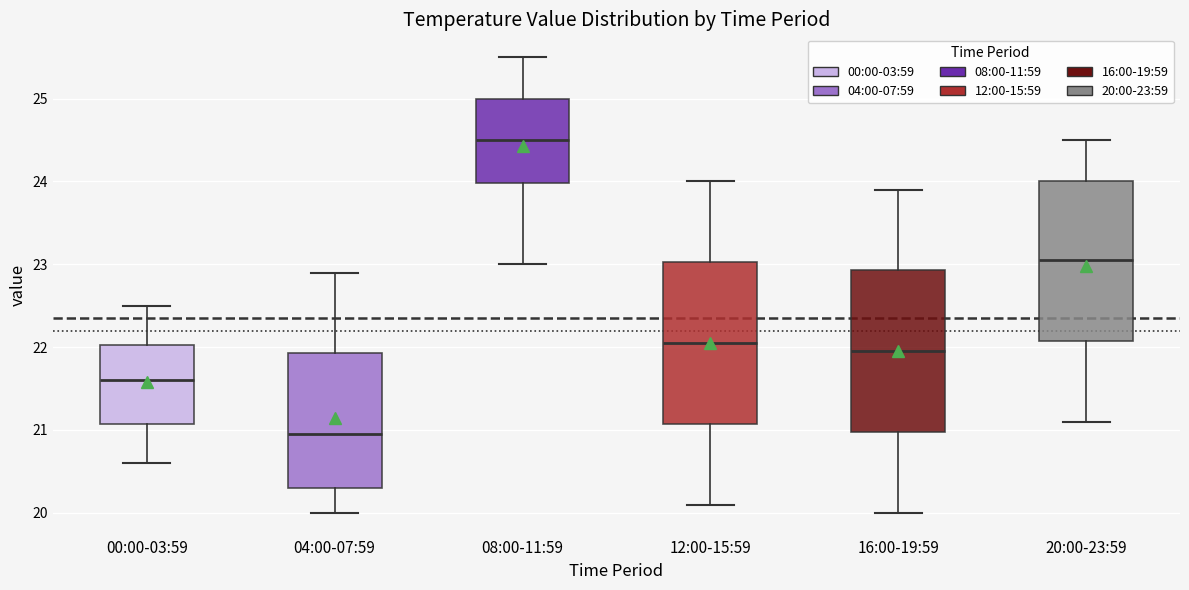

Where is the lower edge of the box for 20:00-23:59 on the y-axis? The values are not printed on the chart, so give them approximately, as read against the axis.

22.1